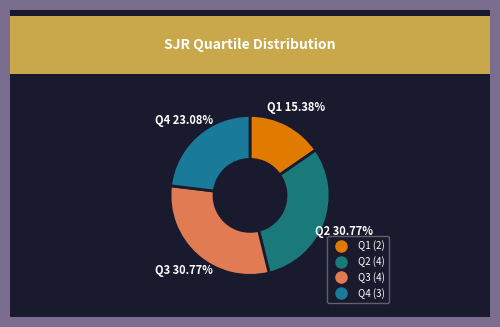

To the nearest percent, what is the difference between the largest and smallest slice percentages?

15%